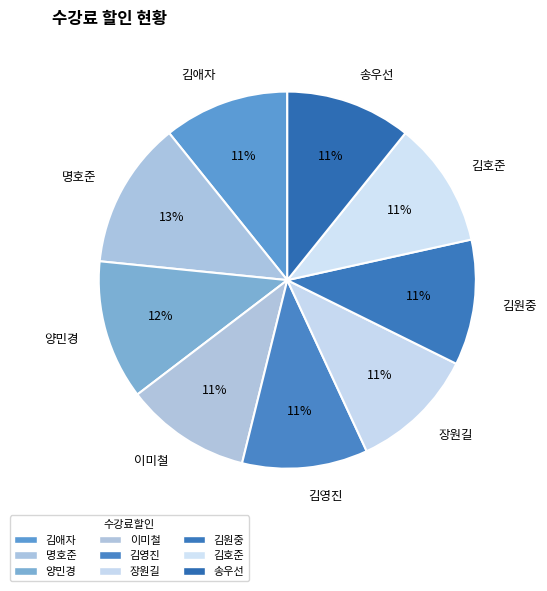

Between 명호준 and 김애자, which is larger?

명호준